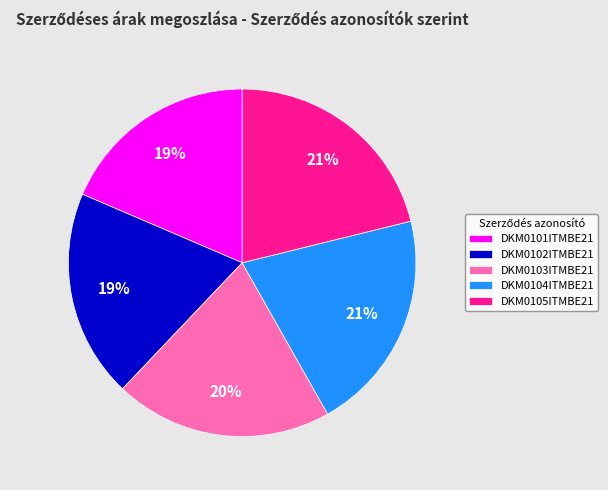

Which has a higher value, DKM0102ITMBE21 or DKM0103ITMBE21?

DKM0103ITMBE21